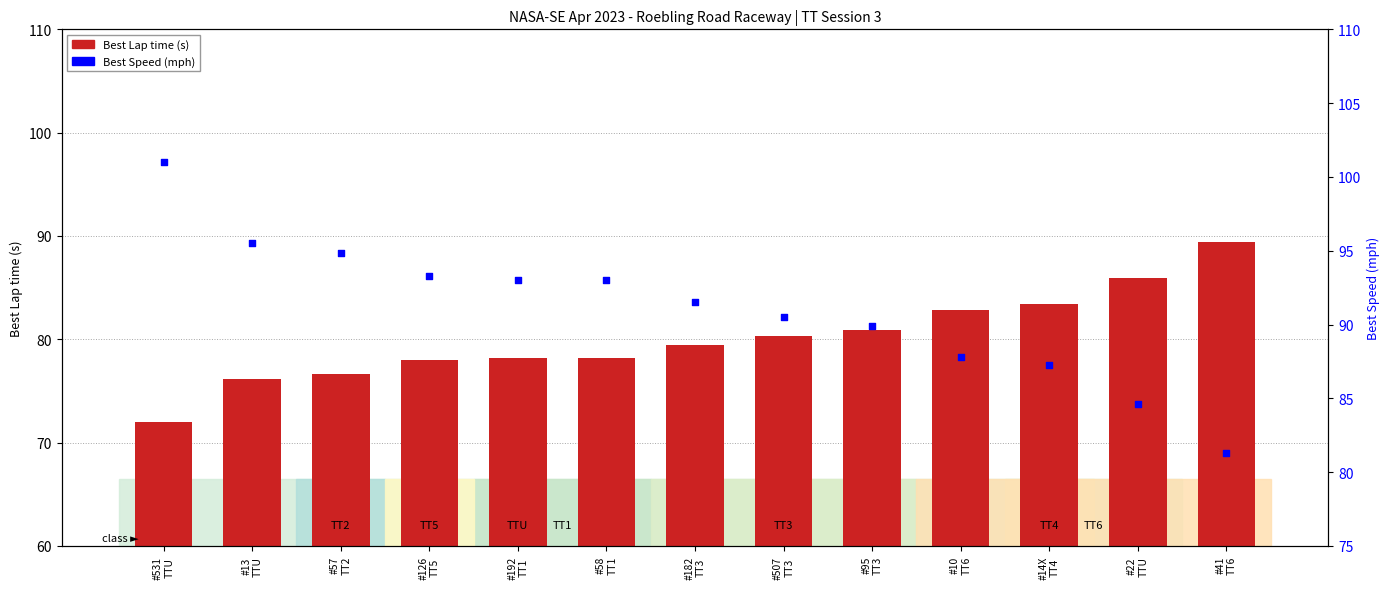

Is the value of Best Lap time (s) at #22
TTU greater than the value of Best Speed (mph) at #192
TT1?

No